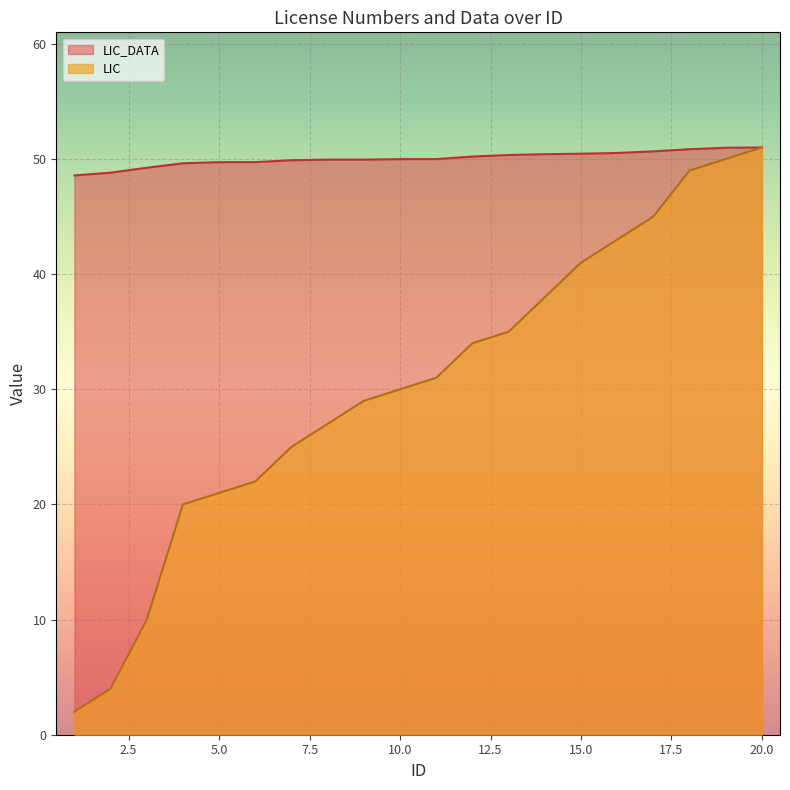

How many data points in LIC_DATA are above 49?

18